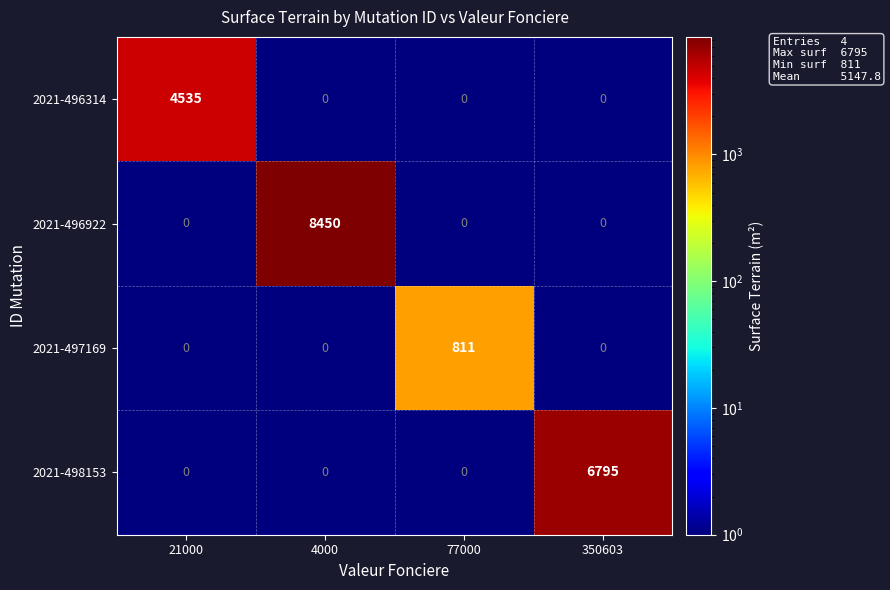

What is the difference between the maximum and minimum values in the 2021-498153 series?

6795